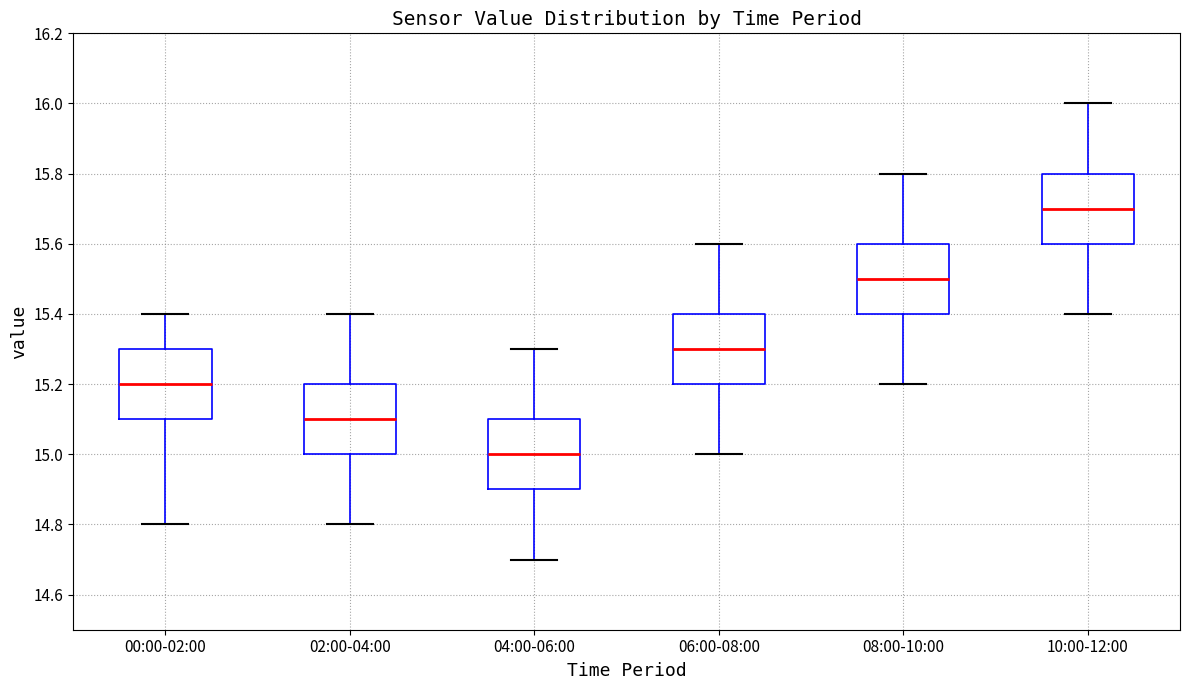

Reading left to right, transcribe this box plot: for each box, give where its median line is, the range the box spans, and where its two whiskers end, as read against the y-axis. The values are not printed on the chart, so give them approximately, as read against the axis.

00:00-02:00: median 15.2, box 15.1 to 15.3, whiskers 14.8 to 15.4
02:00-04:00: median 15.1, box 15.0 to 15.2, whiskers 14.8 to 15.4
04:00-06:00: median 15.0, box 14.9 to 15.1, whiskers 14.7 to 15.3
06:00-08:00: median 15.3, box 15.2 to 15.4, whiskers 15.0 to 15.6
08:00-10:00: median 15.5, box 15.4 to 15.6, whiskers 15.2 to 15.8
10:00-12:00: median 15.7, box 15.6 to 15.8, whiskers 15.4 to 16.0